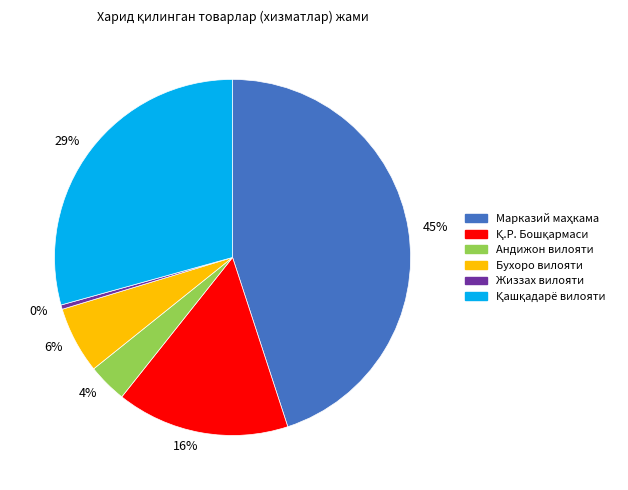

To the nearest percent, what is the combined percentage of 6% and 4%?

10%